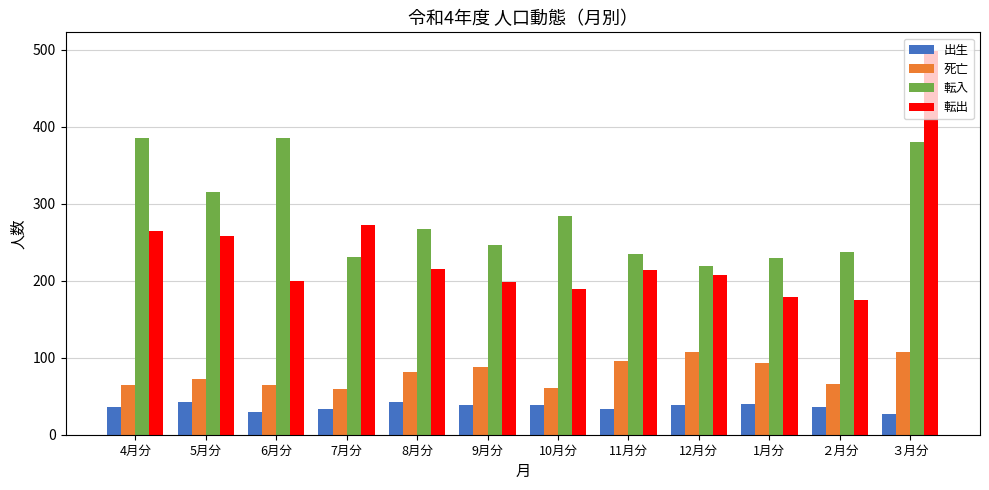

List the series in order of their peak value, lowest first.

出生, 死亡, 転入, 転出